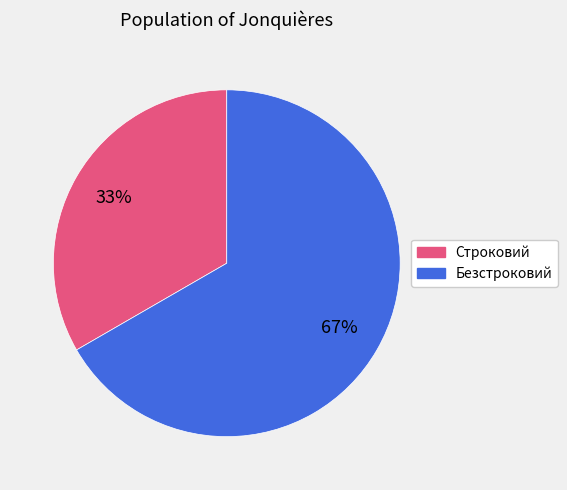

Which category has the smallest portion of the pie?

Строковий